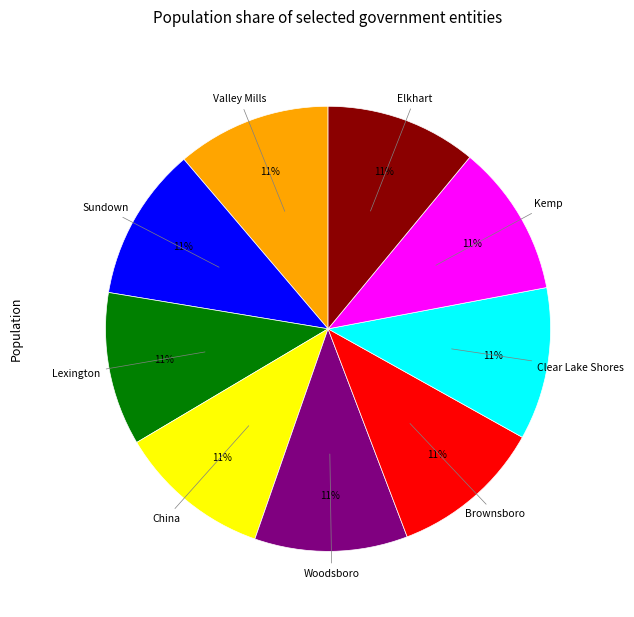

To the nearest percent, what is the combined percentage of Brownsboro and Elkhart?

22%